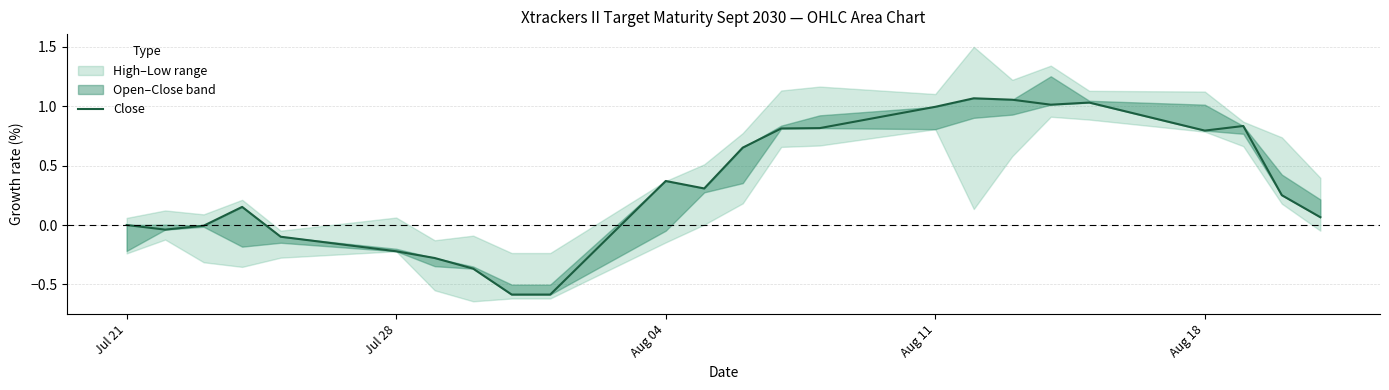

How many data points are less than 0?

8